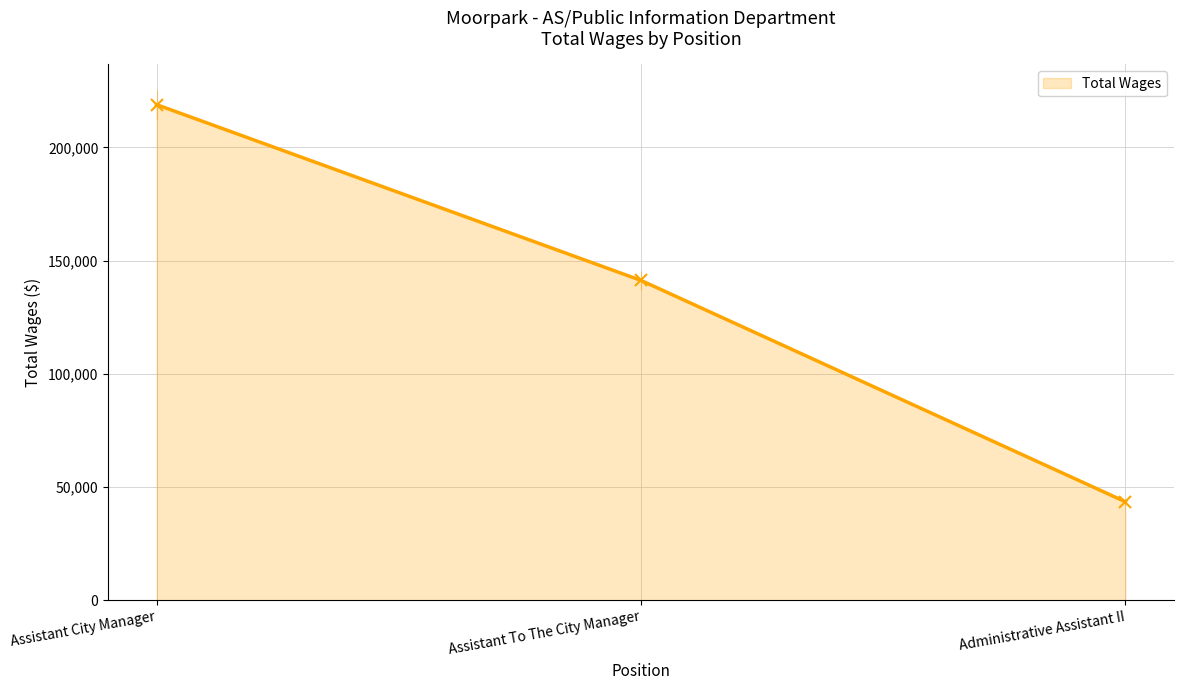

How many values are between 43516 and 218917?

3